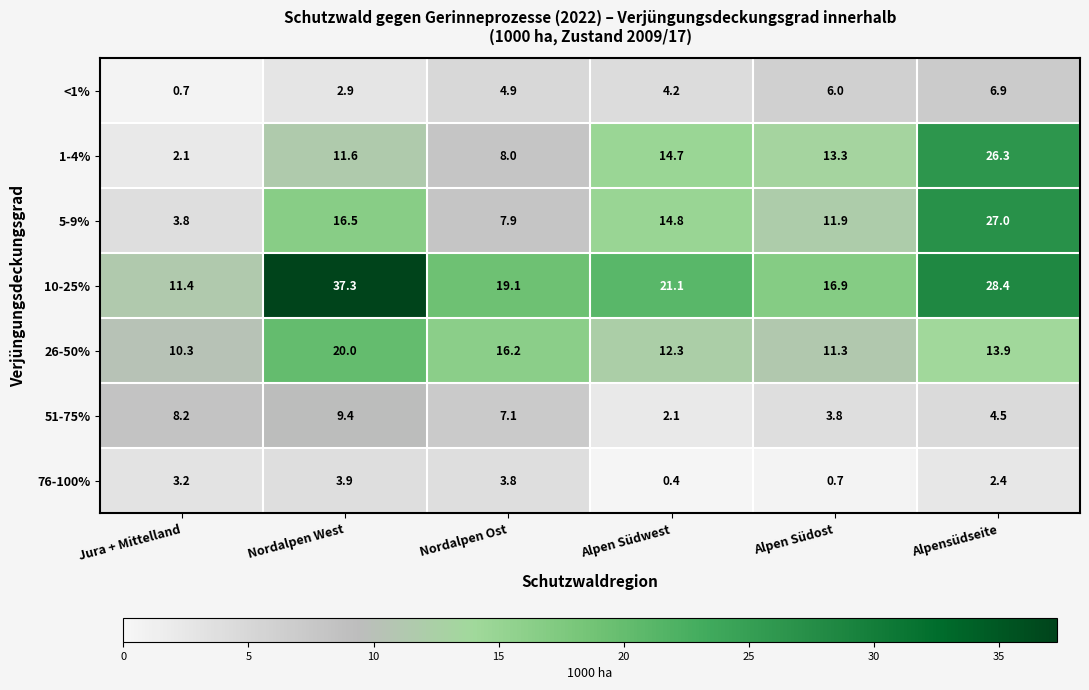

Rank the series at Alpen Südost from lowest to highest value.

76-100%, 51-75%, <1%, 26-50%, 5-9%, 1-4%, 10-25%